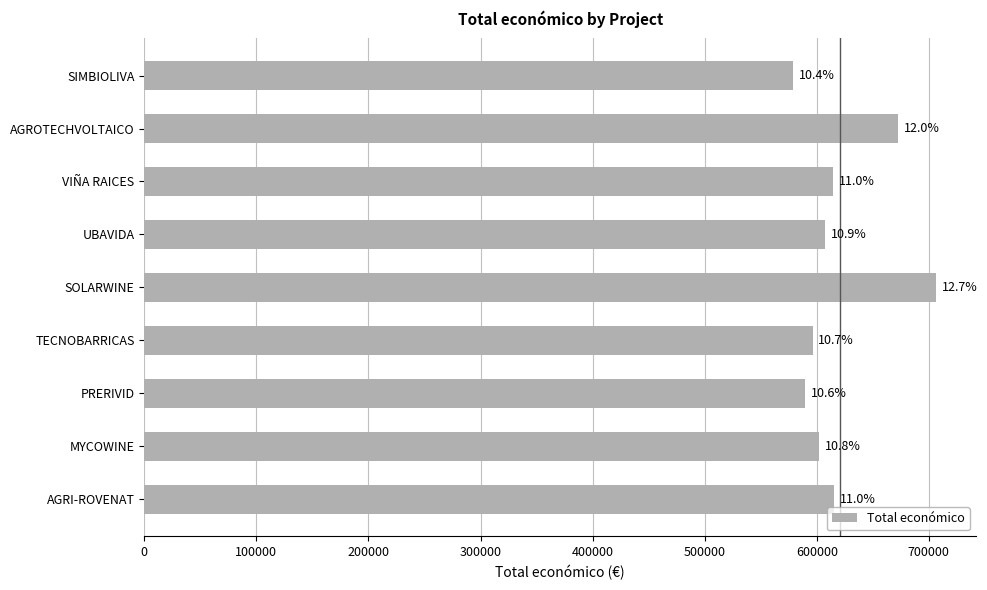

How many bars are there in total?

9